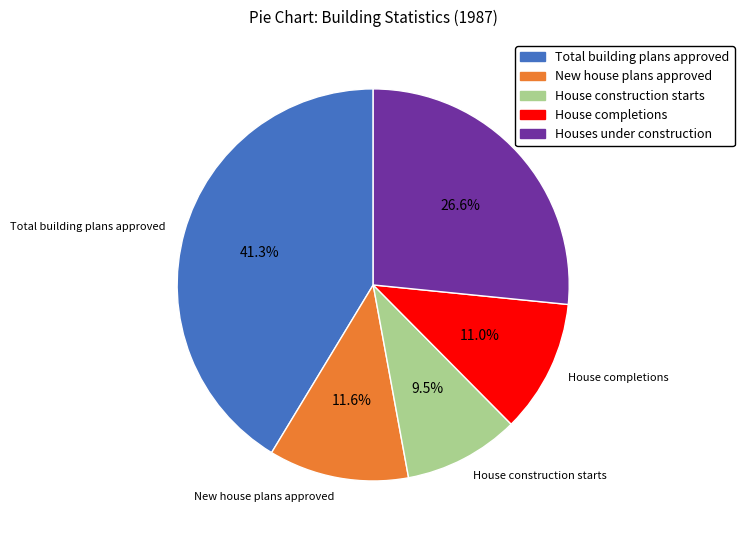

What is the ratio of the value at House completions to the value at Houses under construction?

0.4